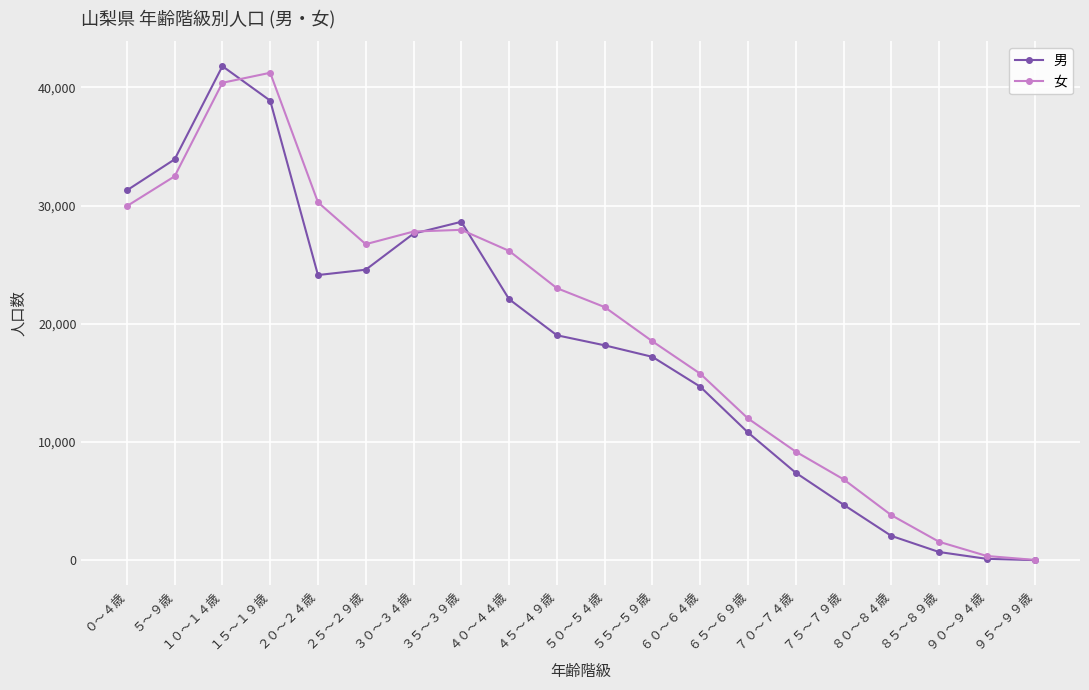

What is the sum of the 男 values at １５～１９歳 and ３５～３９歳?

67497